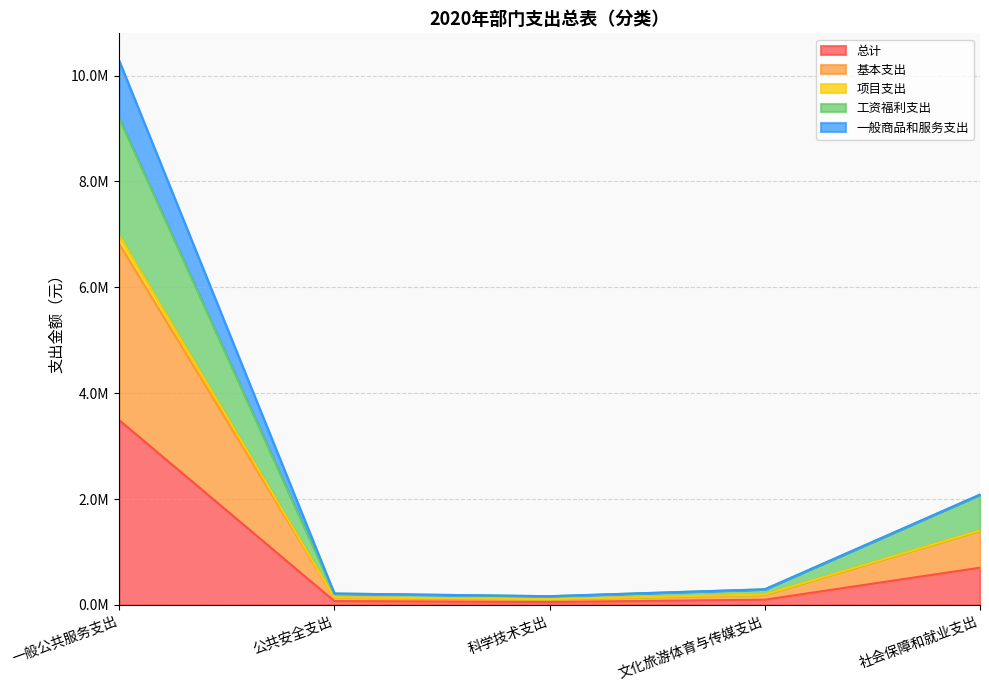

Is it true that 一般商品和服务支出 equals 39326 at 科学技术支出?

False